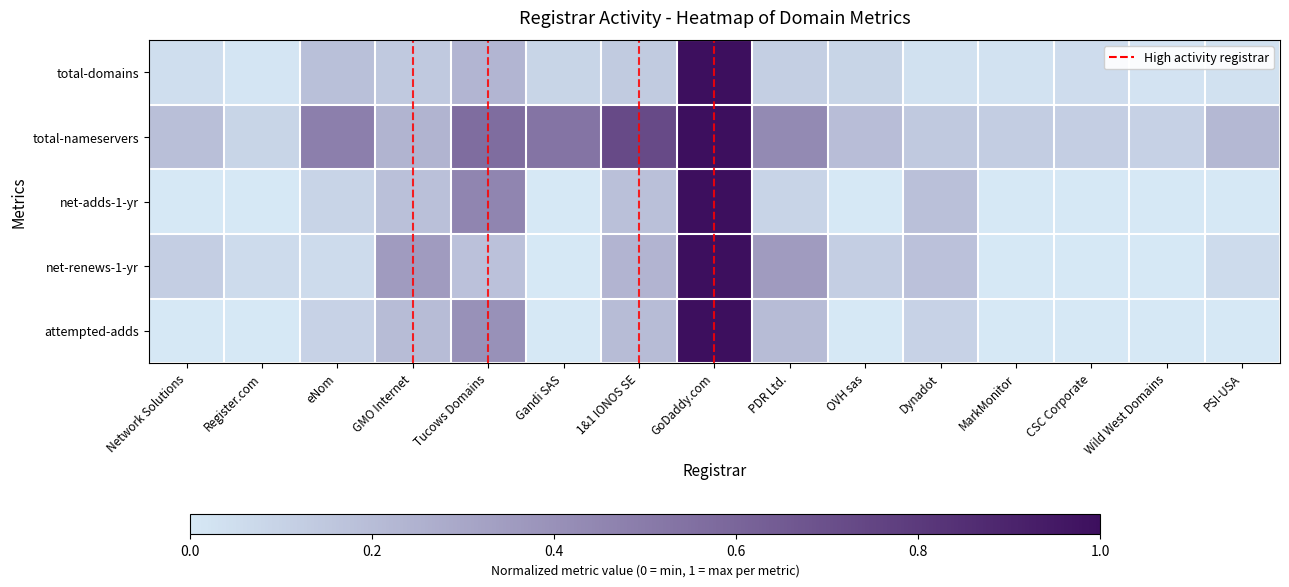

List the series in order of their peak value, lowest first.

total-domains, total-nameservers, net-adds-1-yr, net-renews-1-yr, attempted-adds